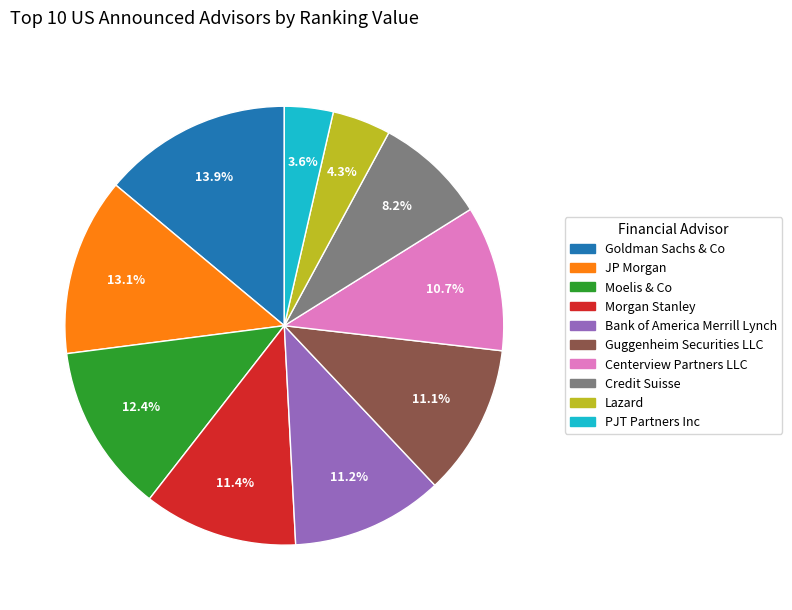

Count the number of slices in the pie.

10